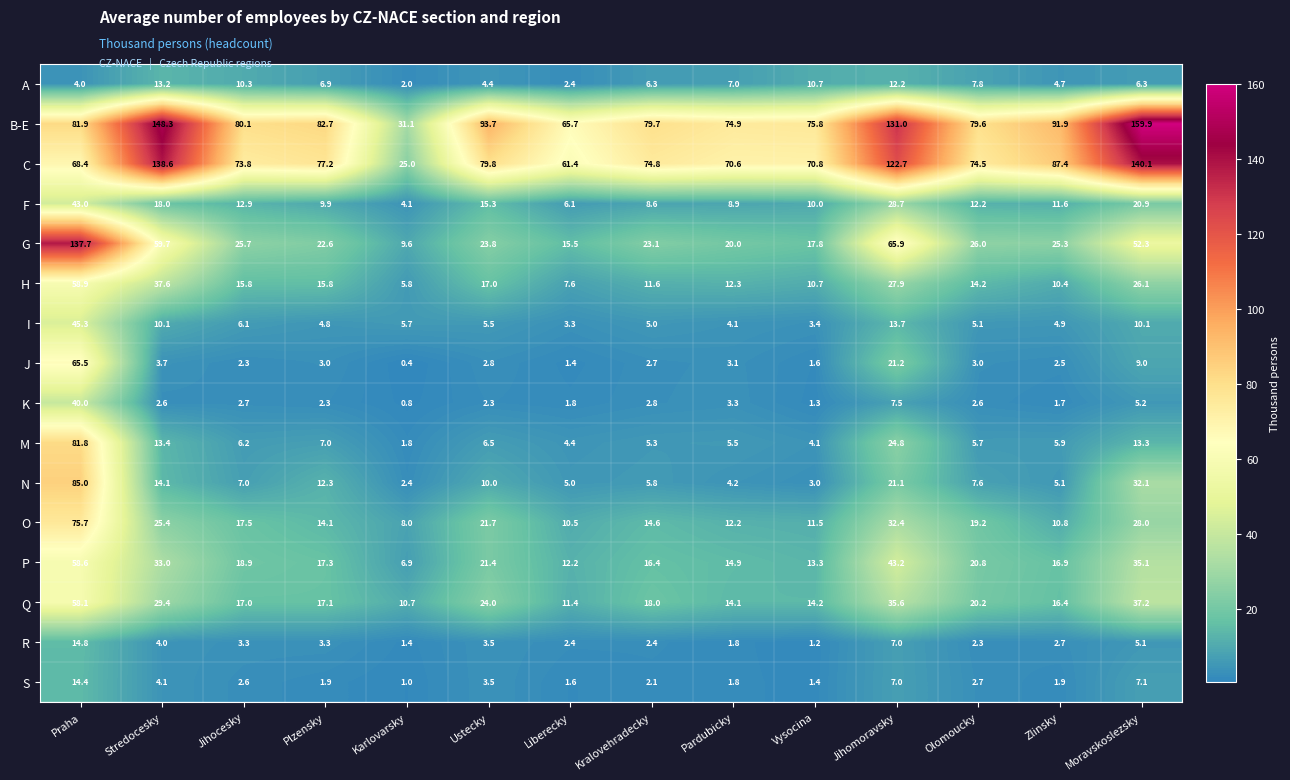

At how many categories does at least one series exceed 12?

14